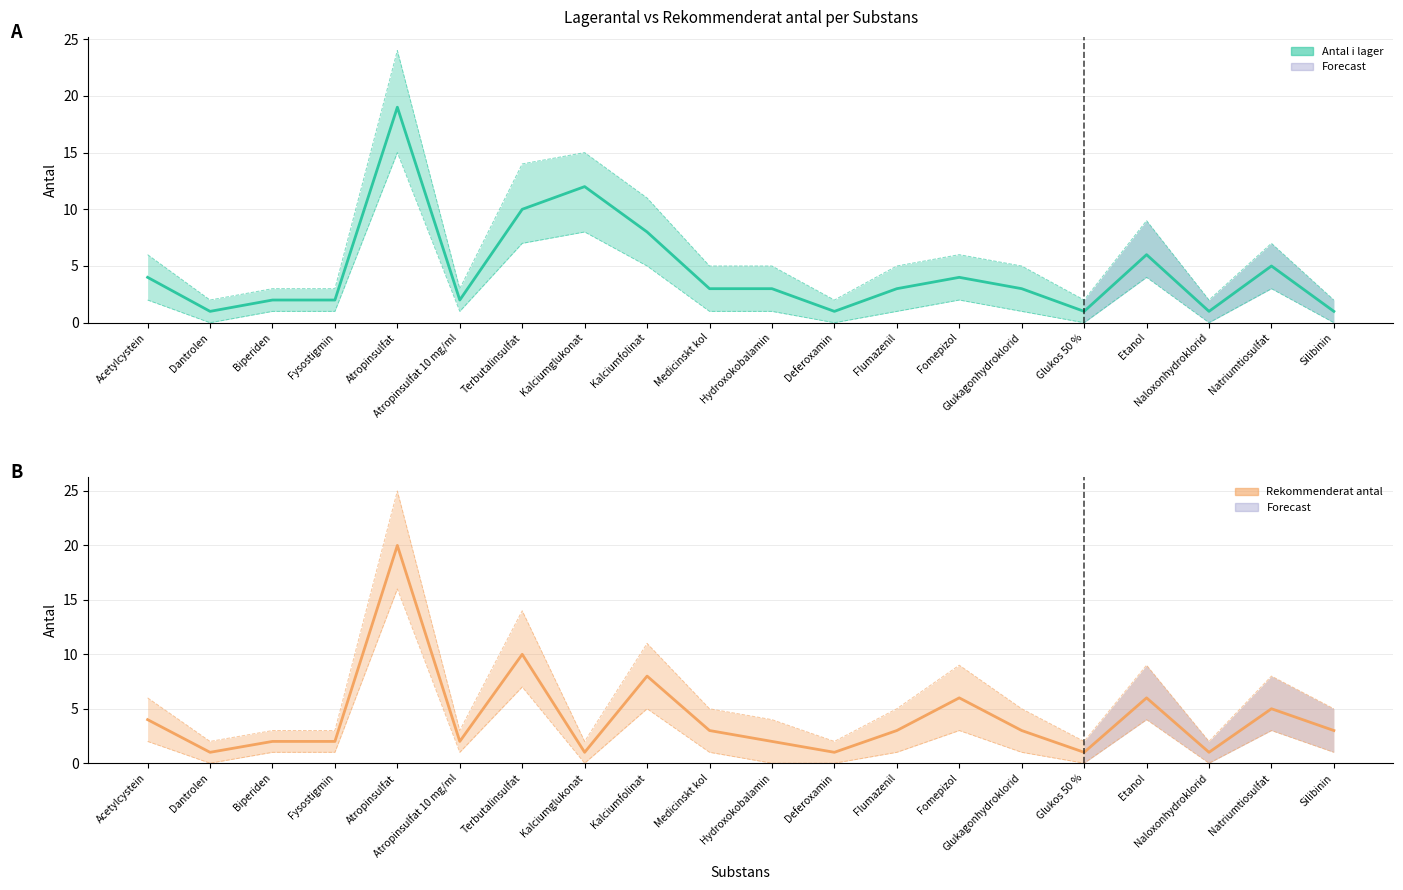

Does the chart have visible grid lines?

Yes